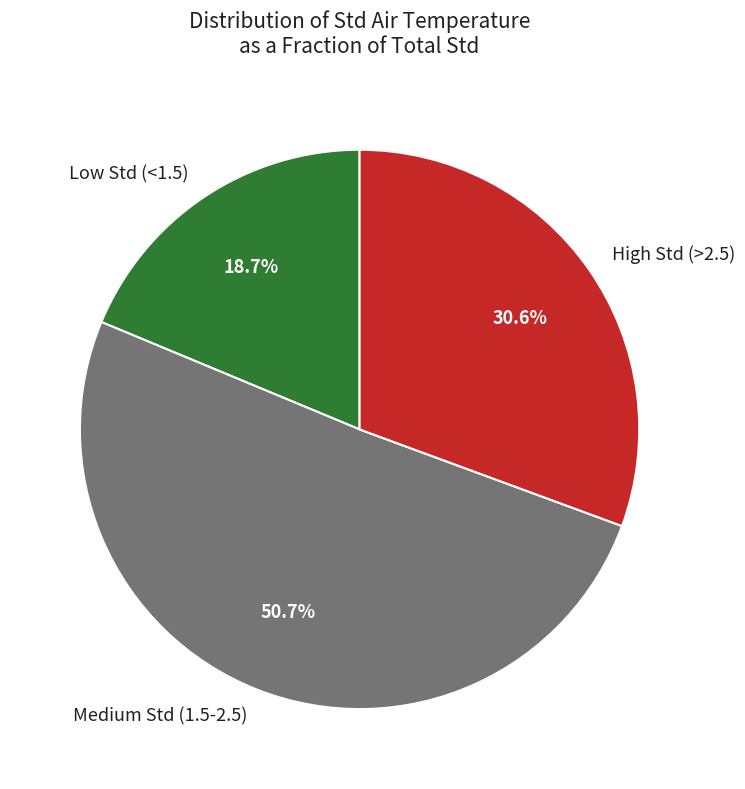

Which slice is the largest?

Medium Std (1.5-2.5)